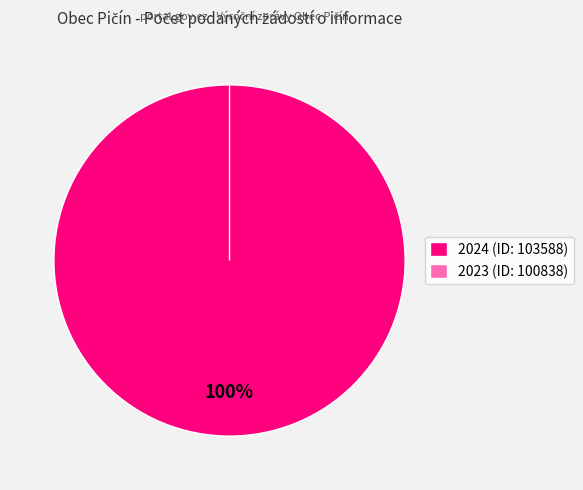

Is it true that 2023 (ID: 100838) is 1% of the pie?

False